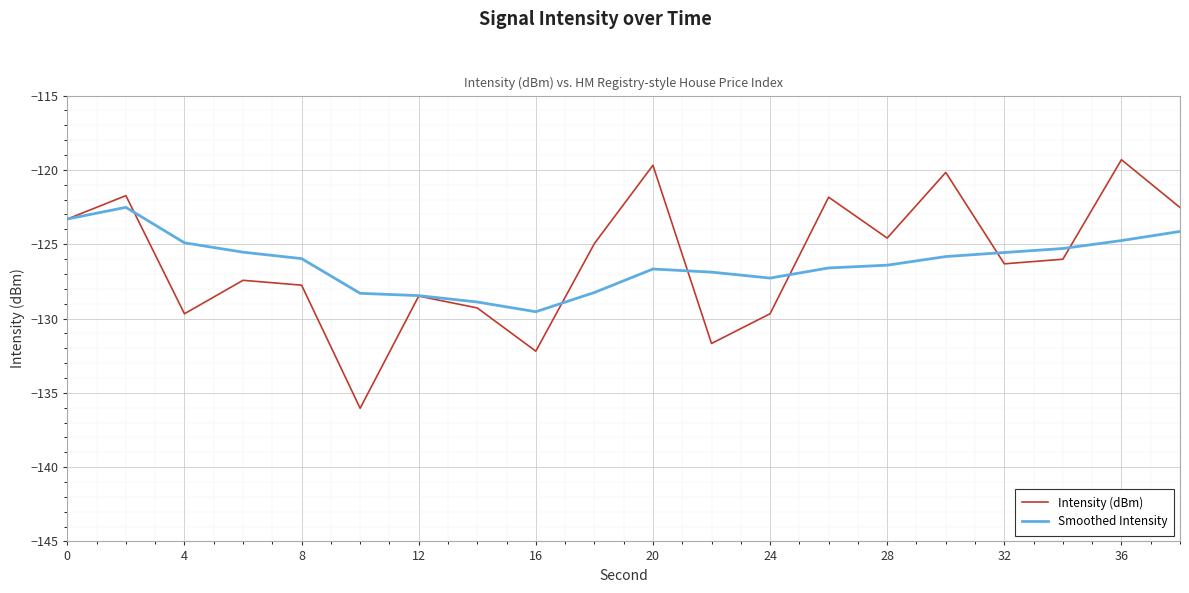

What is the lowest value of the Intensity (dBm) series?

-136.0